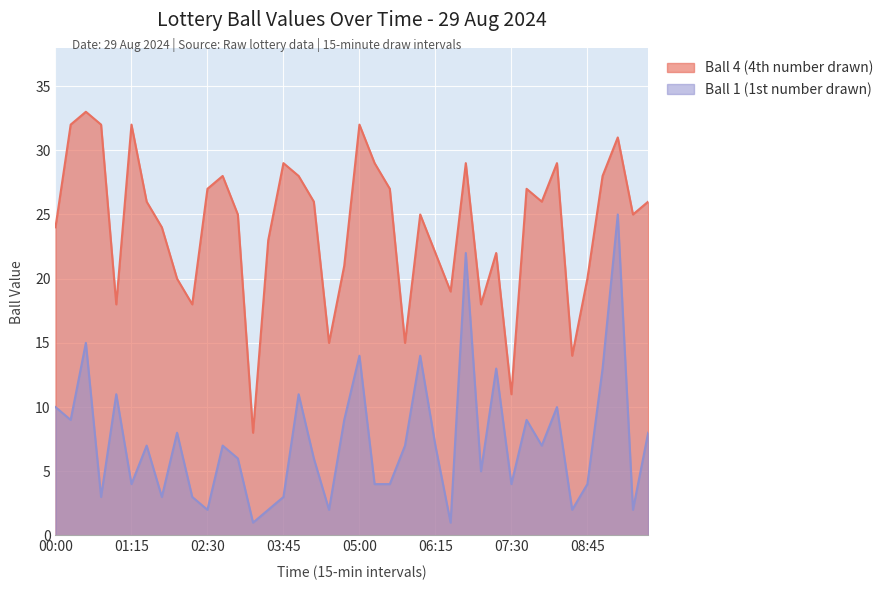

What is the label of the 33rd point from the left?

08:00